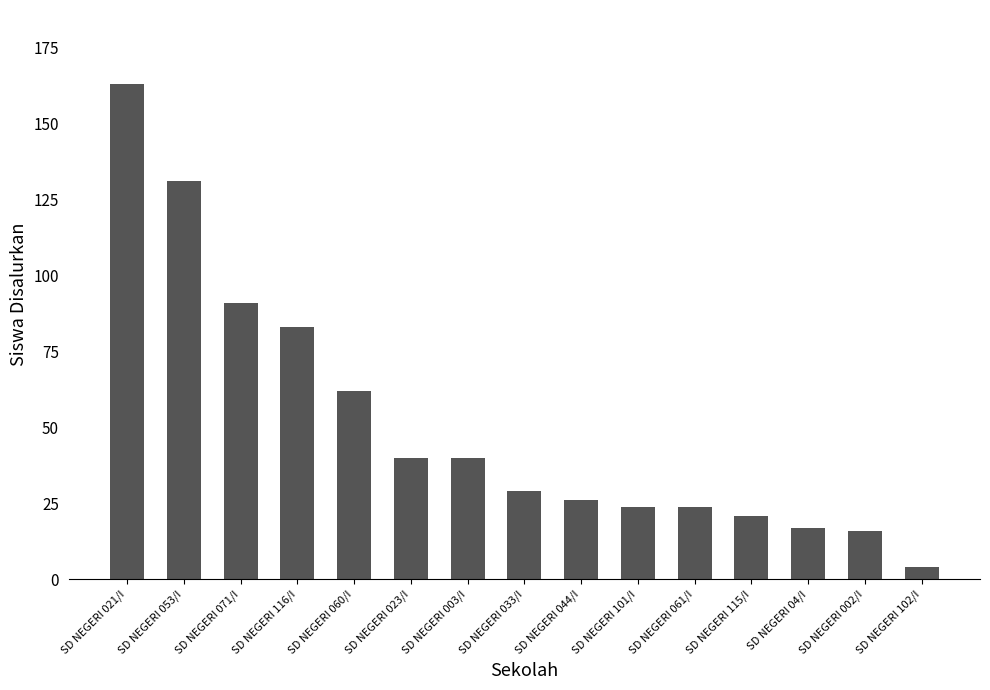

Which has a higher value, SD NEGERI 044/I or SD NEGERI 101/I?

SD NEGERI 044/I